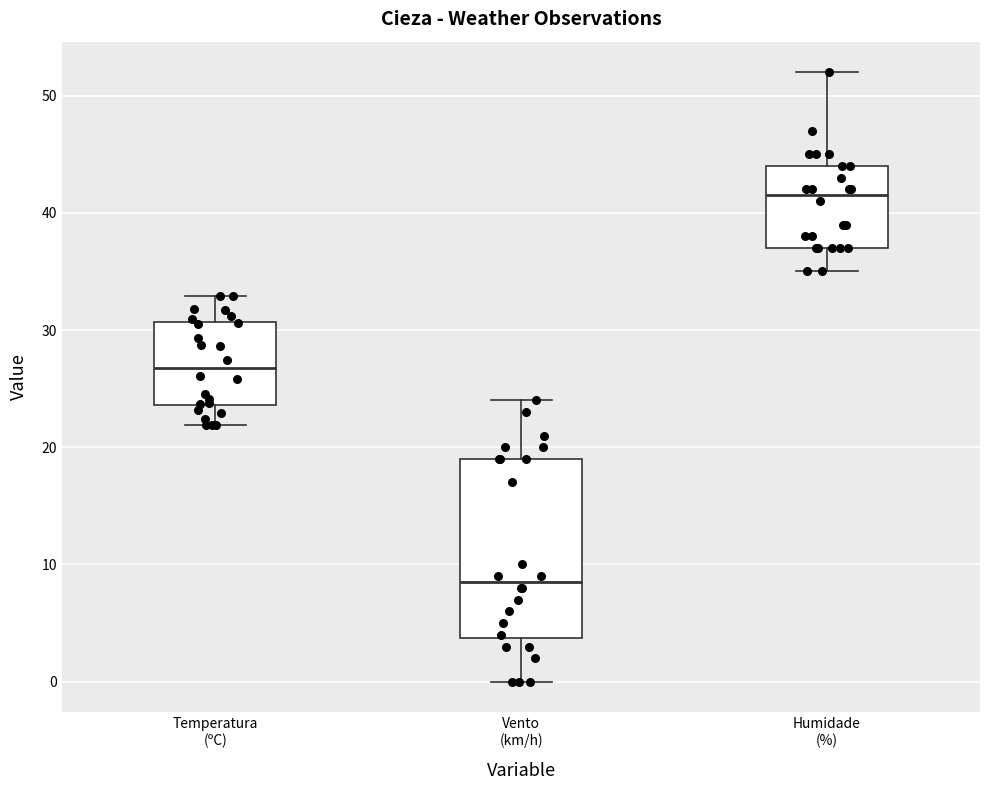

Reading left to right, read every box against the y-axis: the position of its median line, the range the box covers, and the ends of its whiskers. The values are not printed on the chart, so give them approximately, as read against the axis.

Temperatura (ºC): median 27, box 24 to 31, whiskers 22 to 33
Vento (km/h): median 9, box 4 to 19, whiskers 0 to 24
Humidade (%): median 42, box 37 to 44, whiskers 35 to 52